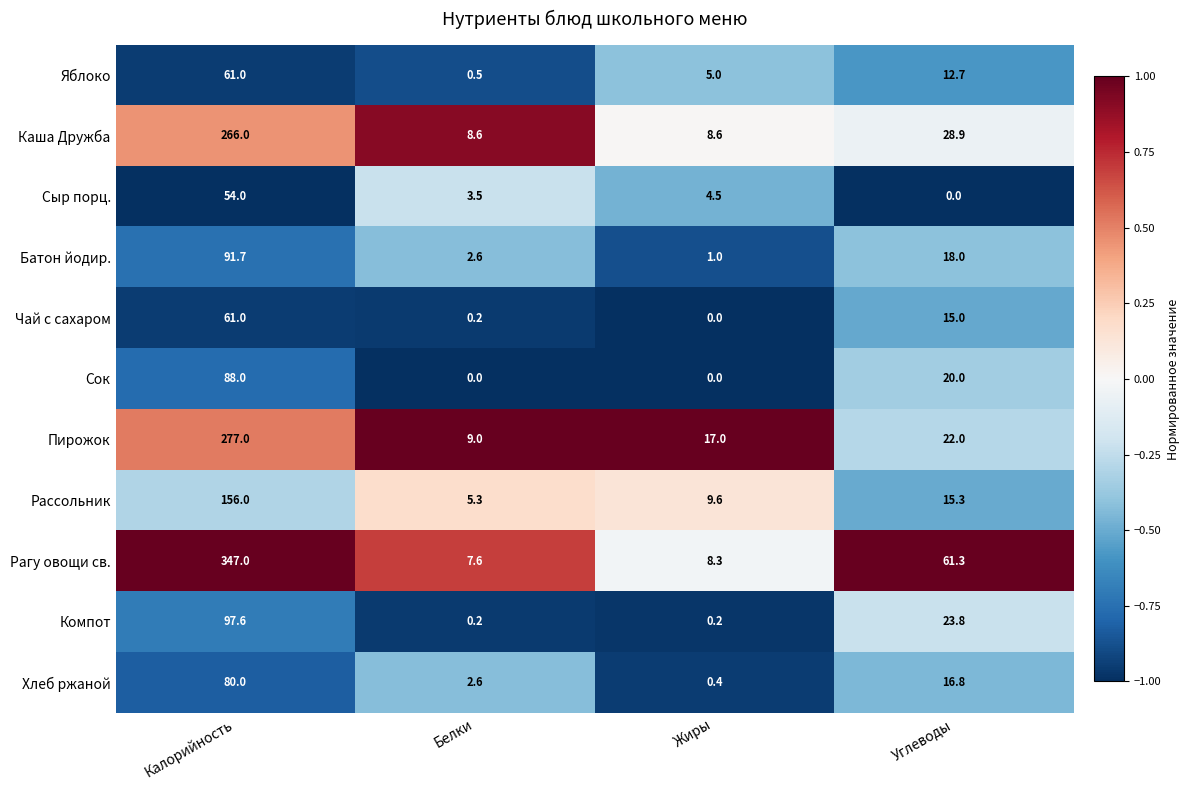

Which series changed the most between Калорийность and Белки?

Рагу овощи св.